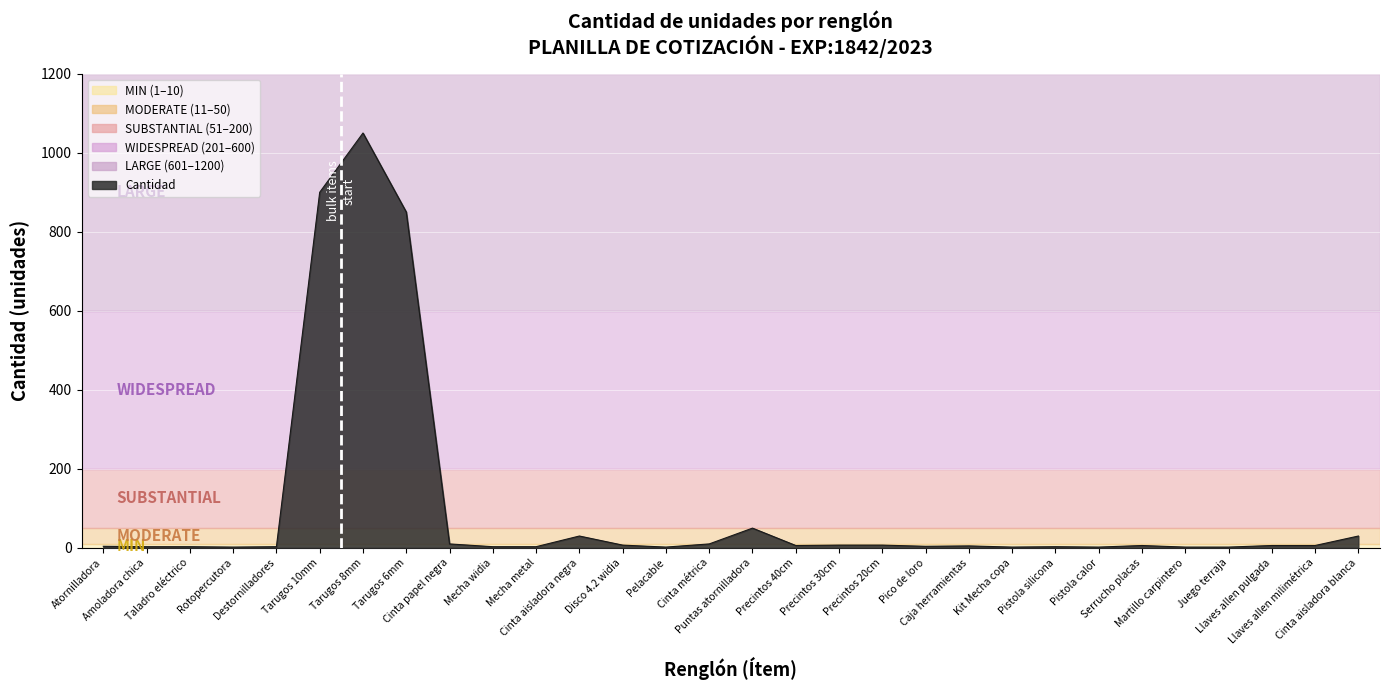

Which category has the highest value across all series?

Tarugos 8mm